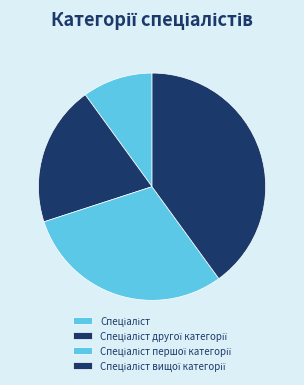

How many segments does this pie chart have?

4